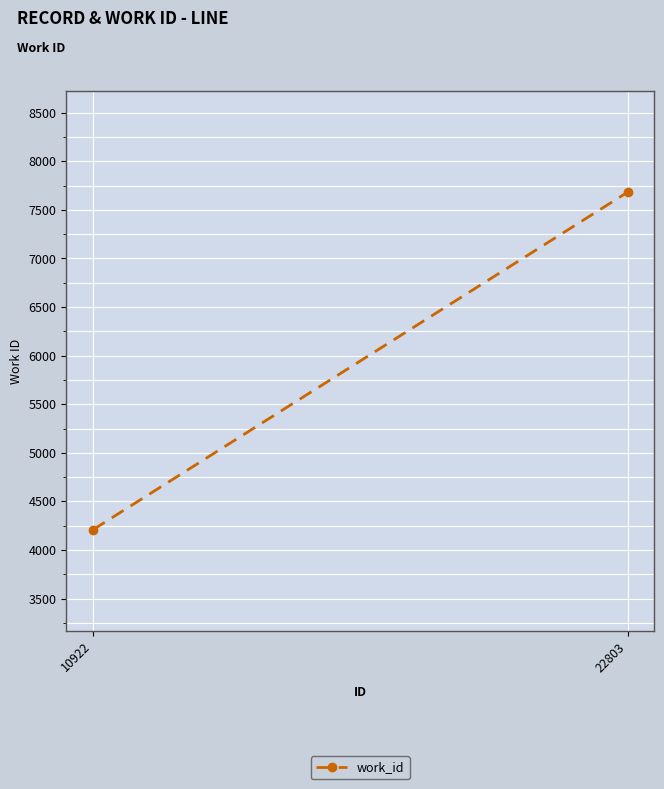

How many data points does each series have?

2